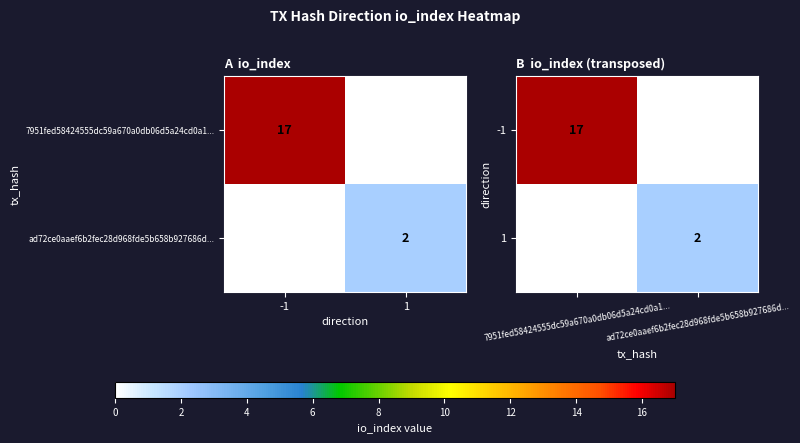

What is the sum of the -1 values at ad72ce0aaef6b2fec28d968fde5b658b927686d... and 7951fed58424555dc59a670a0db06d5a24cd0a1...?

17